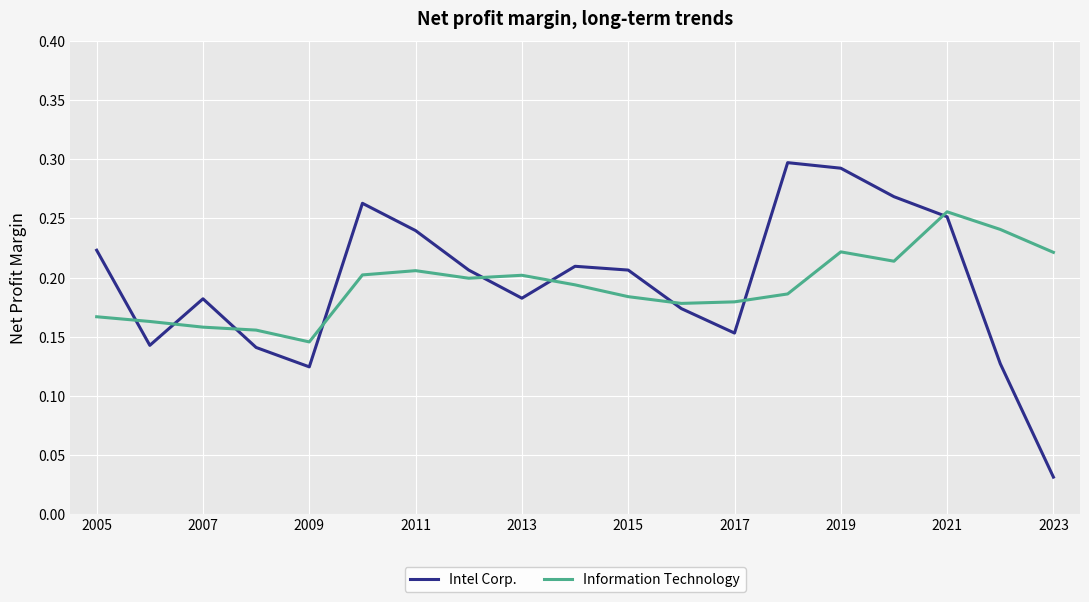

Which series has the widest spread of values?

Intel Corp.